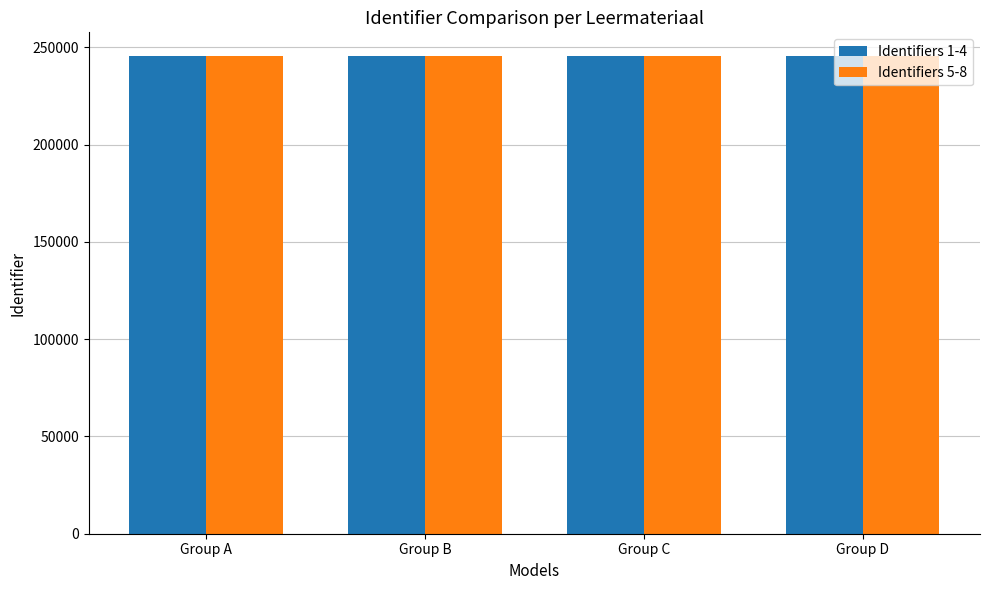

What is the difference between the second highest and second lowest values in the Identifiers 1-4 series?

3